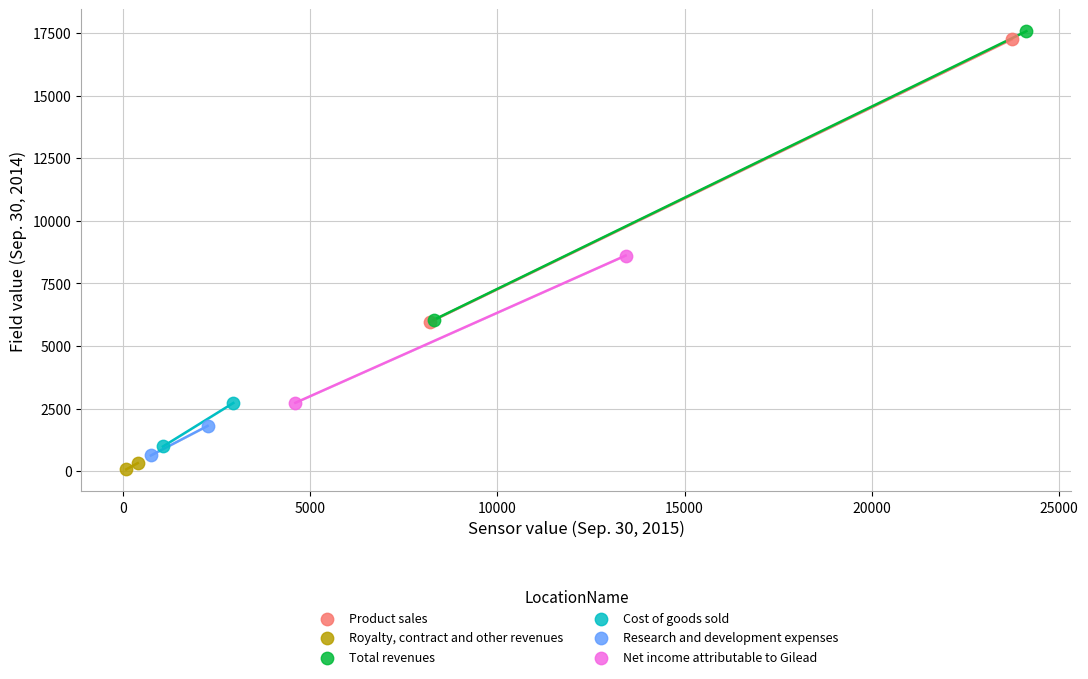

Which series has the largest Y range (max minus min)?

Total revenues